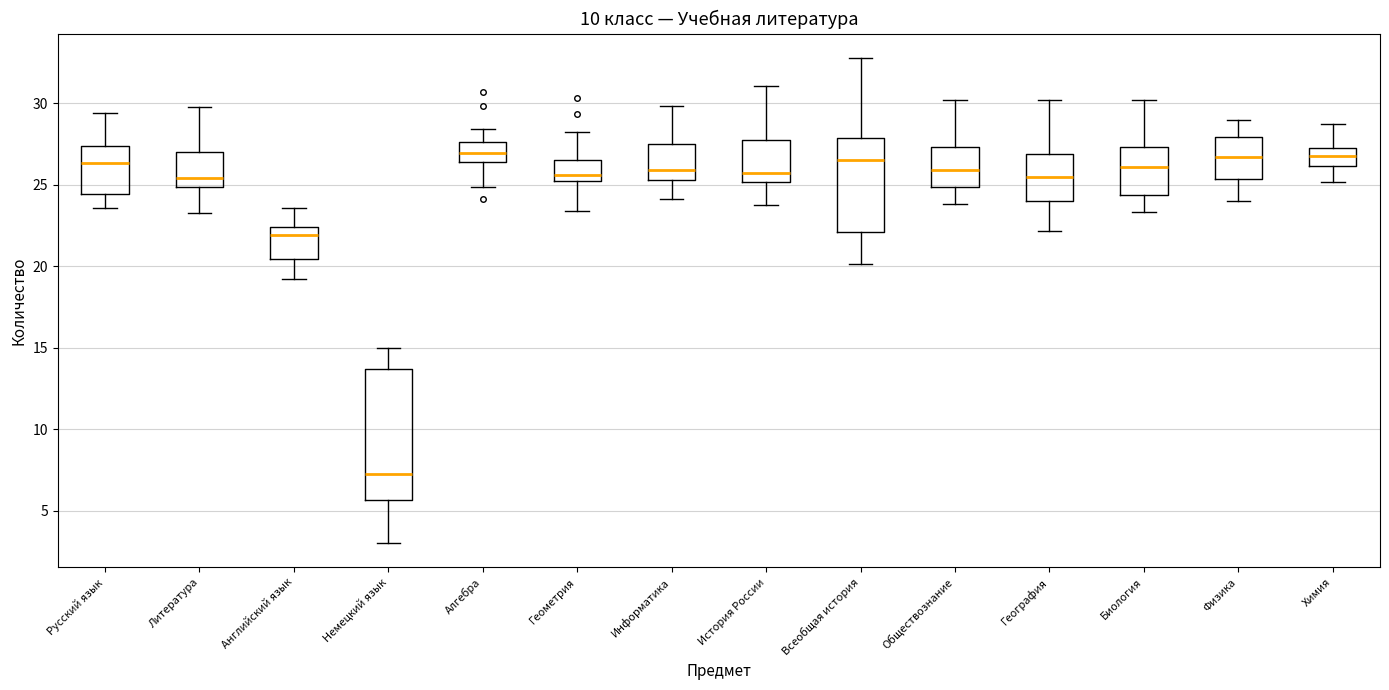

Reading left to right, transcribe this box plot: for each box, give where its median line is, the range the box spans, and where its two whiskers end, as read against the y-axis. The values are not printed on the chart, so give them approximately, as read against the axis.

Русский язык: median 26.5, box 24.5 to 27.5, whiskers 23.5 to 29.5
Литература: median 25.5, box 25.0 to 27.0, whiskers 23.0 to 30.0
Английский язык: median 22.0, box 20.5 to 22.5, whiskers 19.0 to 23.5
Немецкий язык: median 7.0, box 5.5 to 13.5, whiskers 3.0 to 15.0
Алгебра: median 27.0, box 26.5 to 27.5, whiskers 25.0 to 28.5
Геометрия: median 25.5, box 25.0 to 26.5, whiskers 23.5 to 28.0
Информатика: median 26.0, box 25.5 to 27.5, whiskers 24.0 to 30.0
История России: median 25.5, box 25.0 to 27.5, whiskers 24.0 to 31.0
Всеобщая история: median 26.5, box 22.0 to 28.0, whiskers 20.0 to 33.0
Обществознание: median 26.0, box 25.0 to 27.5, whiskers 24.0 to 30.0
География: median 25.5, box 24.0 to 27.0, whiskers 22.0 to 30.0
Биология: median 26.0, box 24.5 to 27.5, whiskers 23.5 to 30.0
Физика: median 26.5, box 25.5 to 28.0, whiskers 24.0 to 29.0
Химия: median 27.0 (inside the box), box 26.0 to 27.0, whiskers 25.0 to 28.5